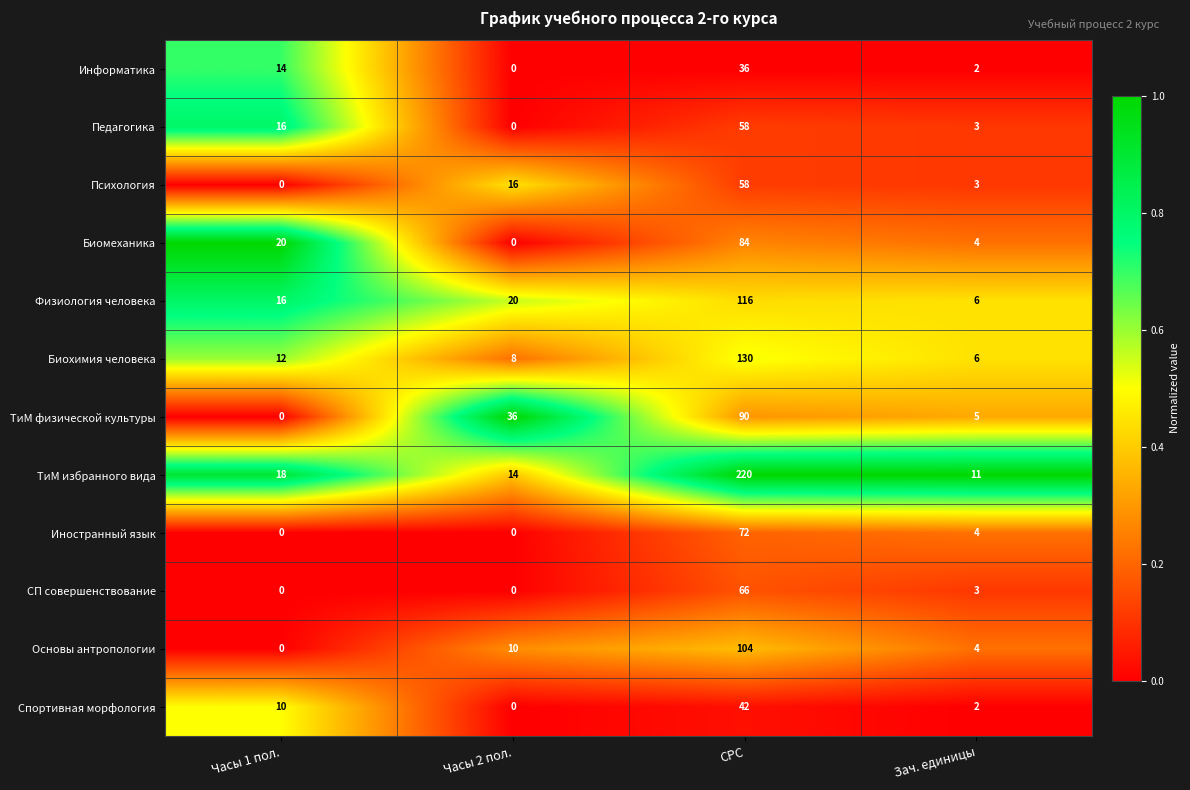

Where is Спортивная морфология nearest to the value 21?

Часы 1 пол.